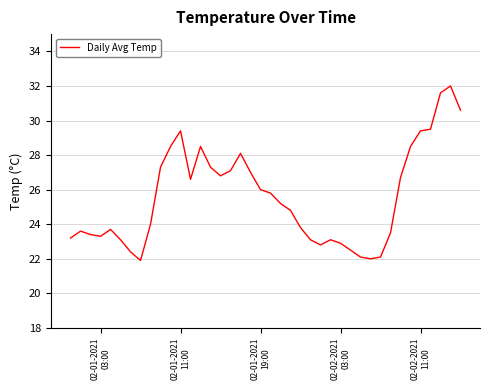

What is the minimum value shown in the chart?

21.9